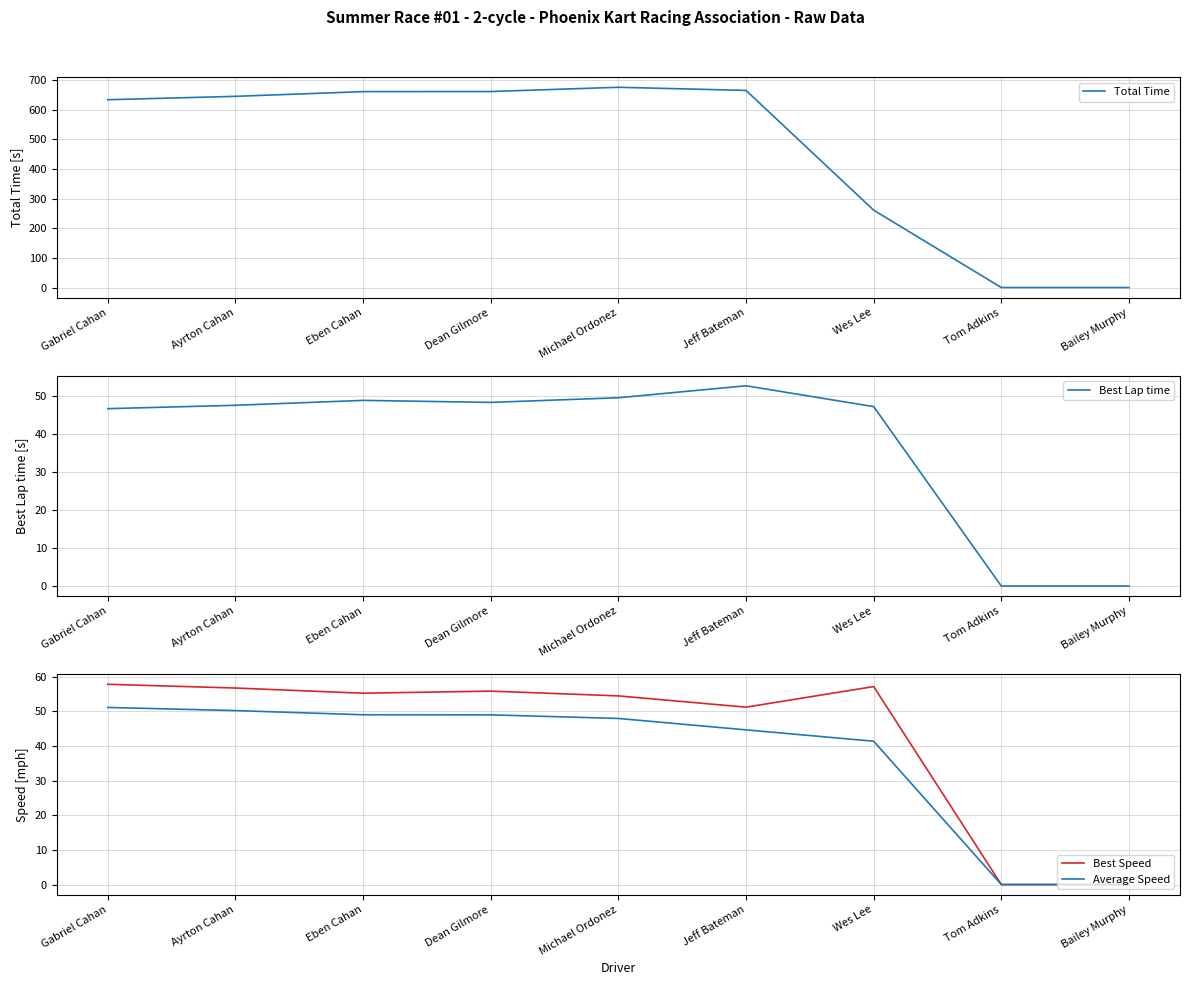

List the labels in order of Average Speed value, smallest first.

Tom Adkins, Bailey Murphy, Wes Lee, Jeff Bateman, Michael Ordonez, Dean Gilmore, Eben Cahan, Ayrton Cahan, Gabriel Cahan